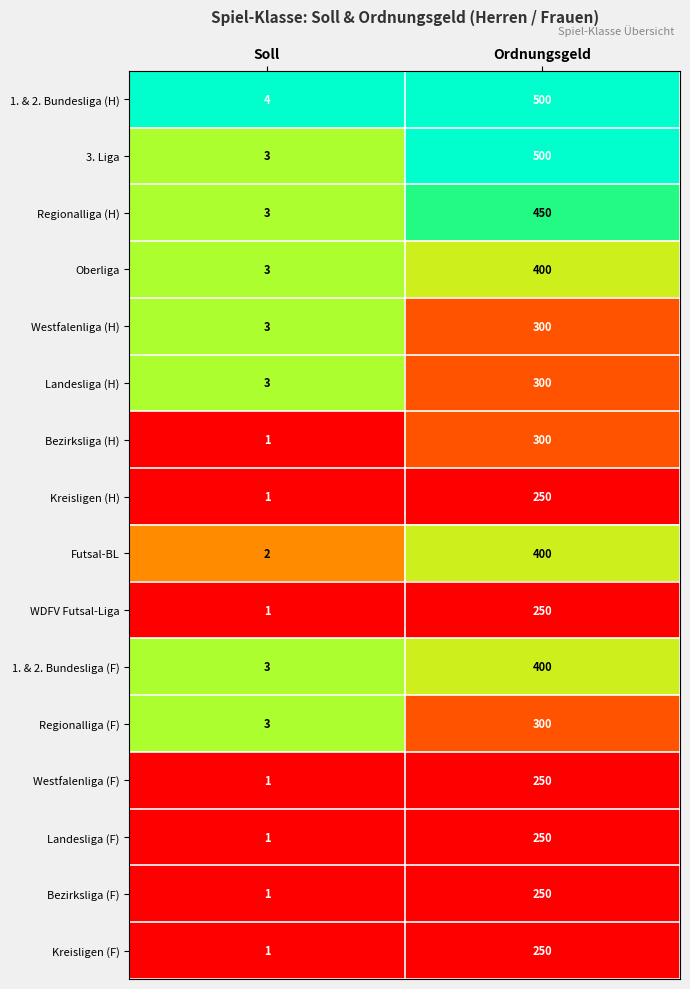

Rank the categories by Bezirksliga (H) value from lowest to highest.

Soll, Ordnungsgeld